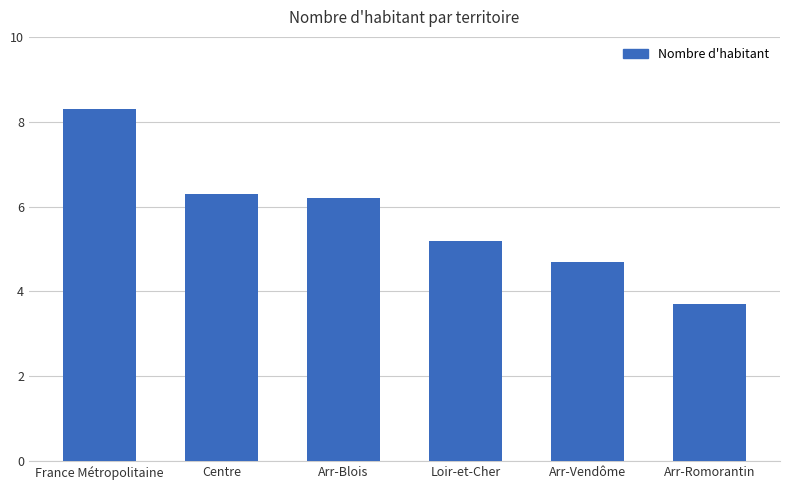

Does the chart contain any negative values?

No